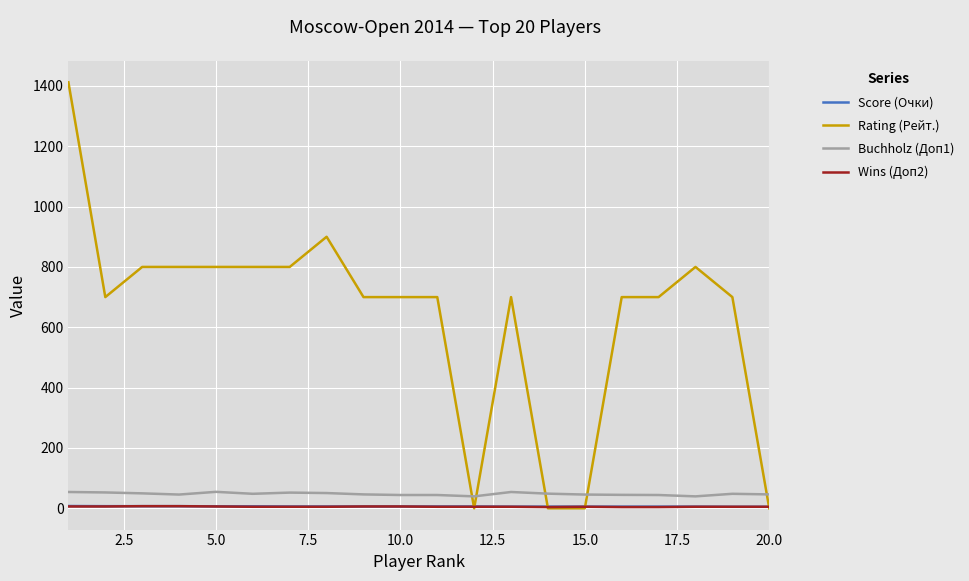

What is the maximum value shown in the chart?

1412.0